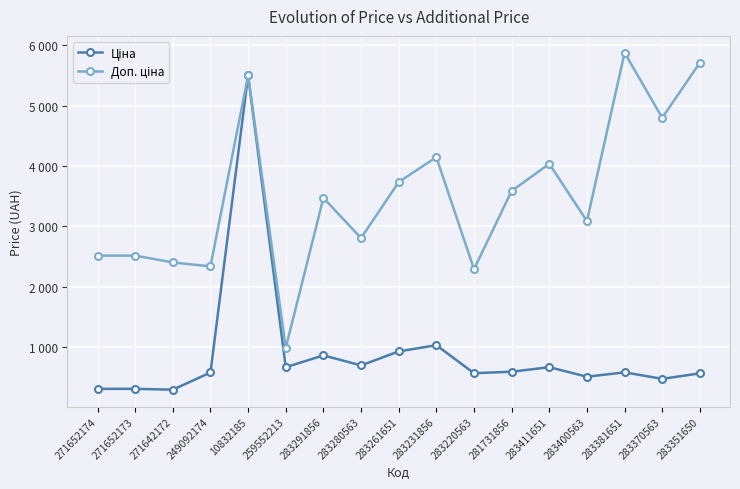

Does the chart have visible grid lines?

Yes